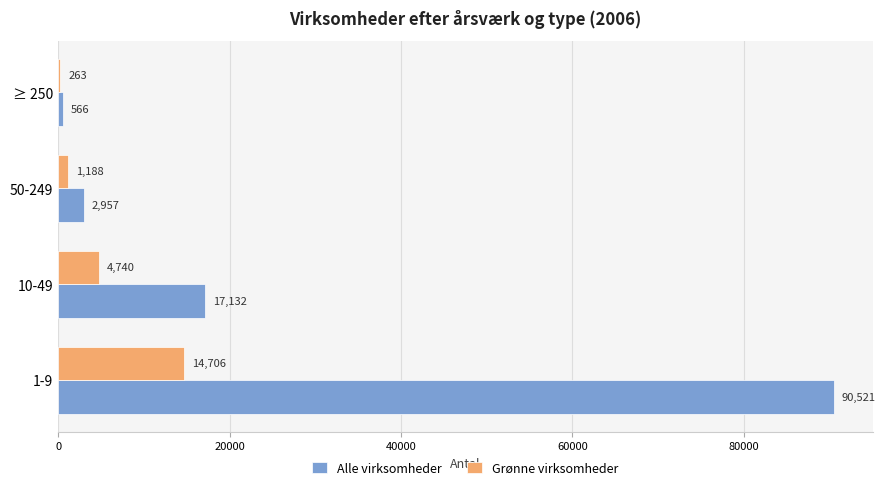

Which series changed the most between 50-249 and ≥ 250?

Alle virksomheder